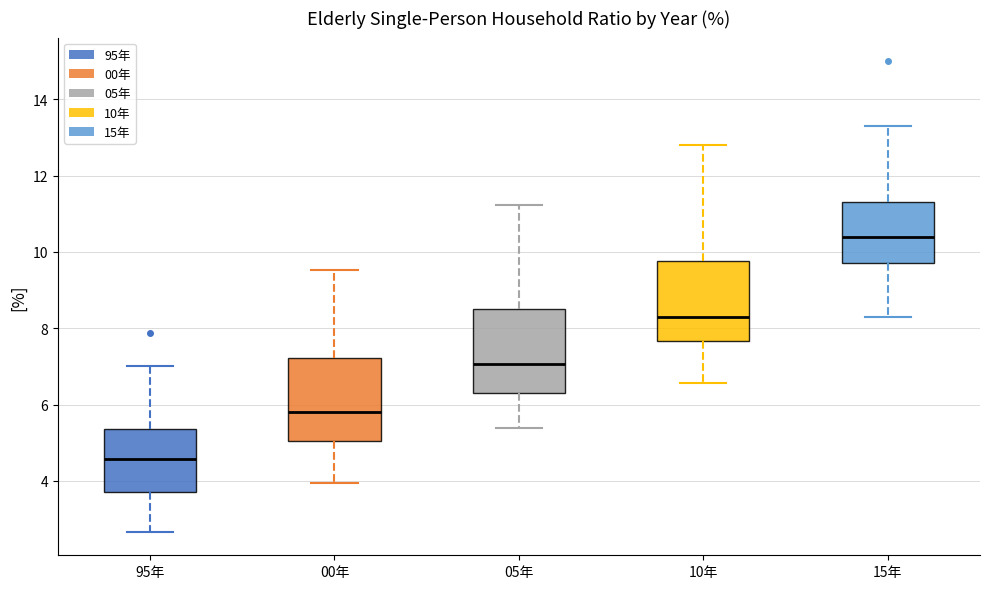

Where is the lower edge of the box for 10年 on the y-axis? The values are not printed on the chart, so give them approximately, as read against the axis.

7.6